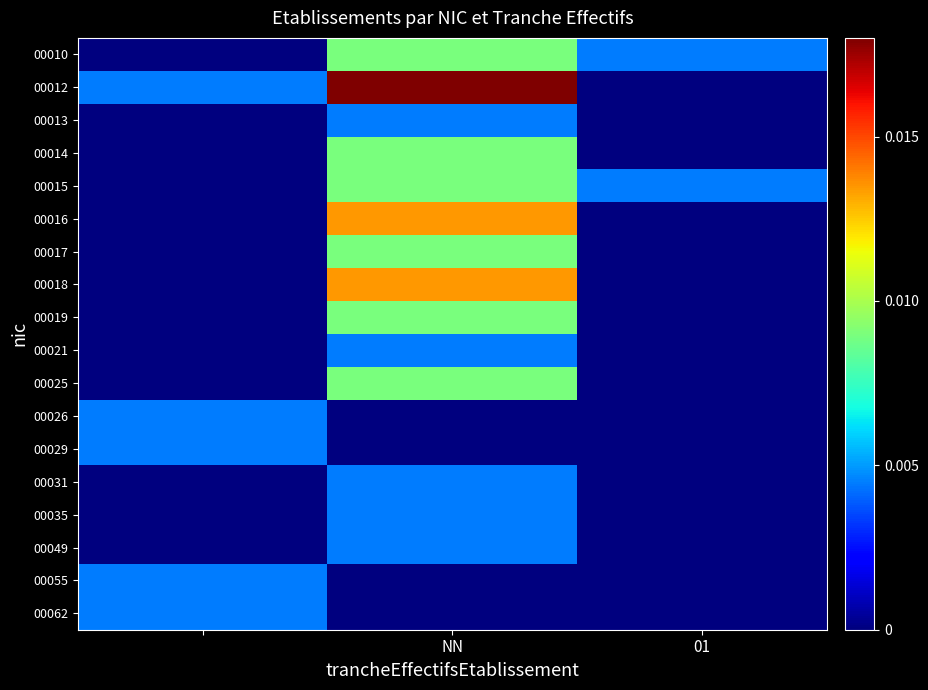

Reading left to right, what are all the values shown in this chart?

00010: 0.0	0.0	0.0
00012: 0.0	0.0	0.0
00013: 0.0	0.0	0.0
00014: 0.0	0.0	0.0
00015: 0.0	0.0	0.0
00016: 0.0	0.0	0.0
00017: 0.0	0.0	0.0
00018: 0.0	0.0	0.0
00019: 0.0	0.0	0.0
00021: 0.0	0.0	0.0
00025: 0.0	0.0	0.0
00026: 0.0	0.0	0.0
00029: 0.0	0.0	0.0
00031: 0.0	0.0	0.0
00035: 0.0	0.0	0.0
00049: 0.0	0.0	0.0
00055: 0.0	0.0	0.0
00062: 0.0	0.0	0.0